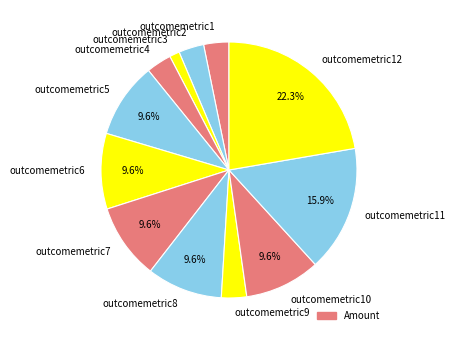

Which category has the biggest portion of the pie?

outcomemetric12